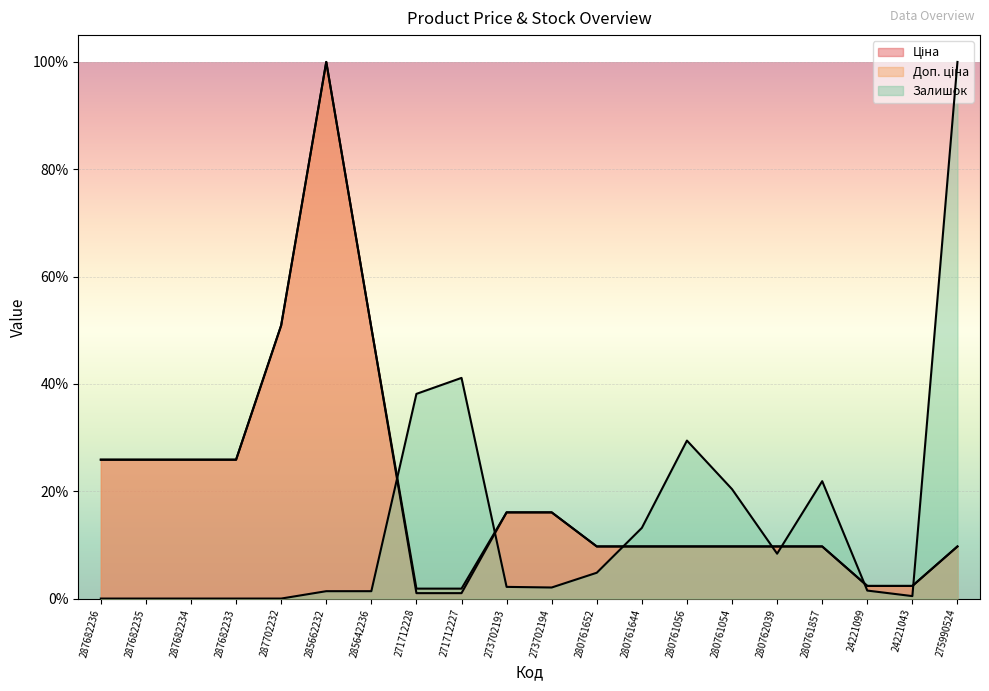

At which label does Ціна reach its minimum?

271712228